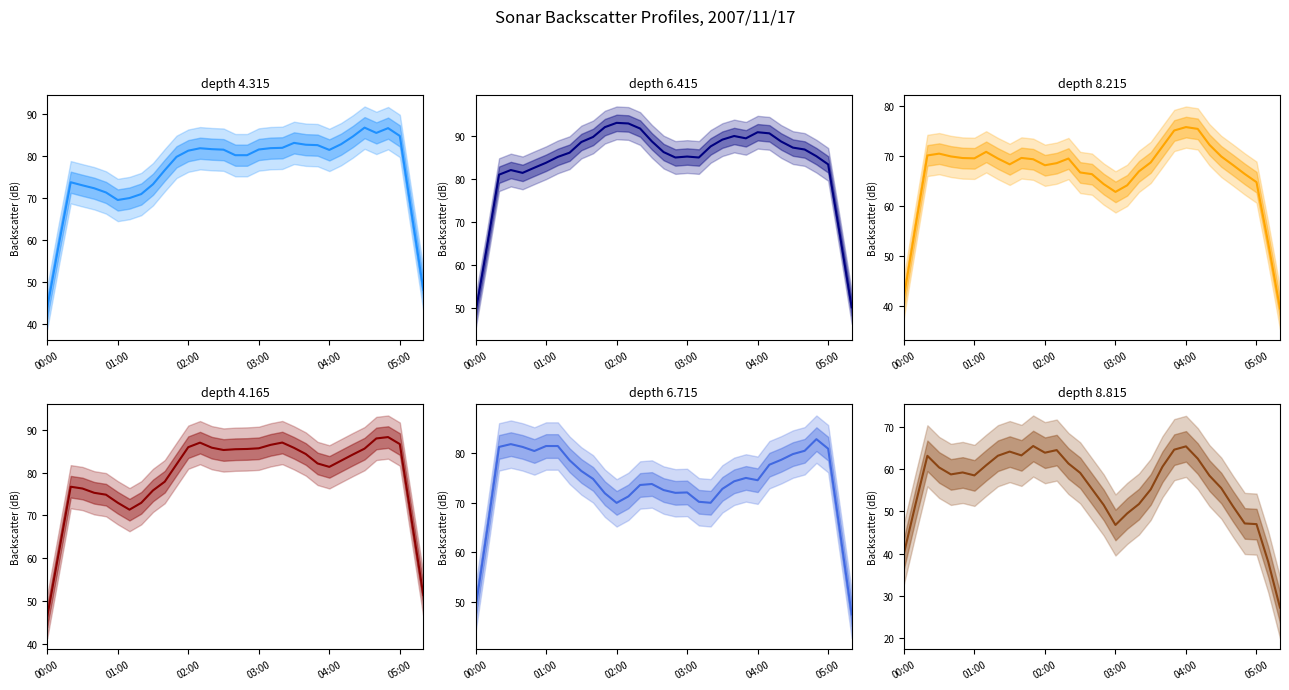

True or false: depth 4.315 and depth 8.815 intersect in this chart.

False